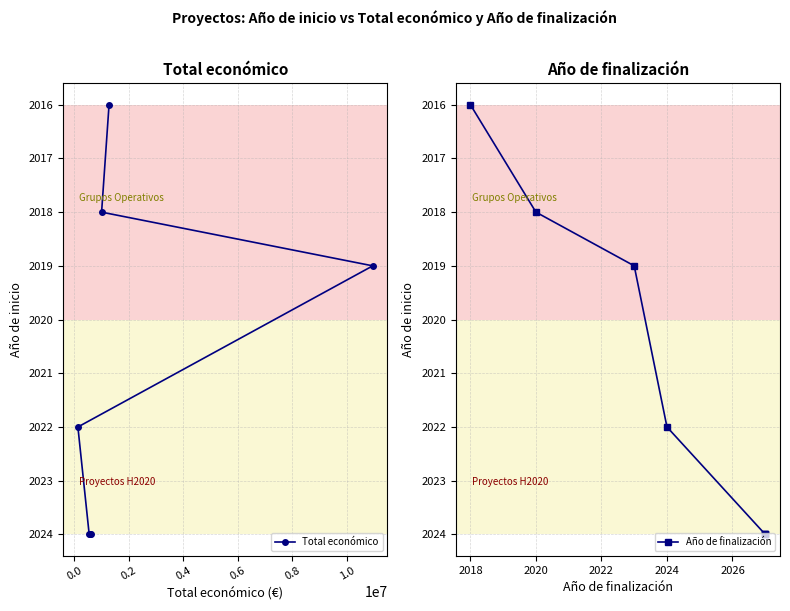

At how many categories does at least one series exceed 2020?

4